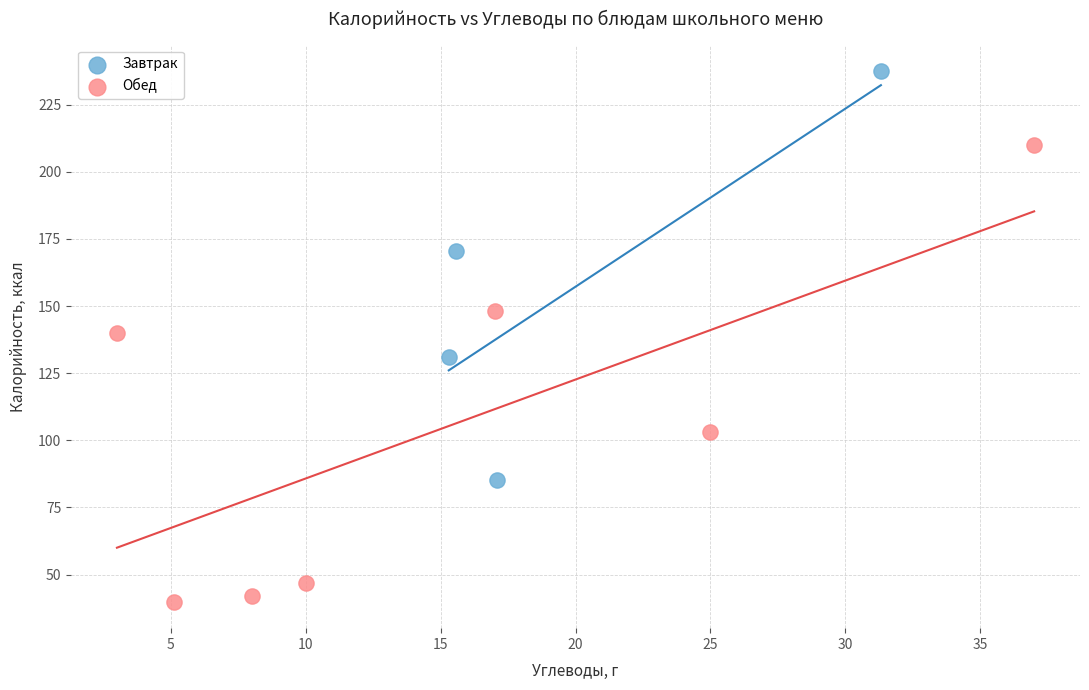

Which series reaches the maximum Y coordinate?

Завтрак